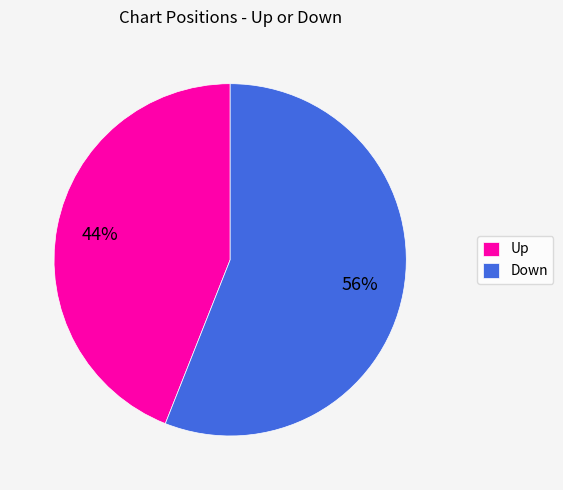

The Up slice represents 56% of the pie. True or false?

False